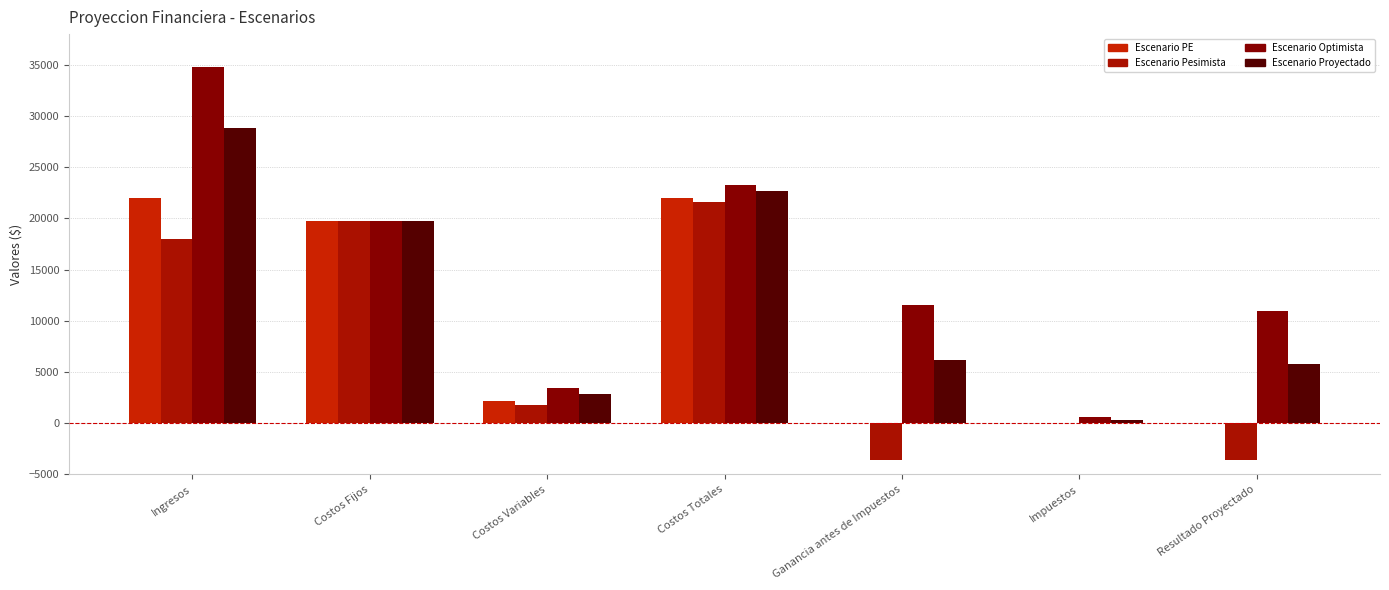

How many distinct data groups are displayed?

4